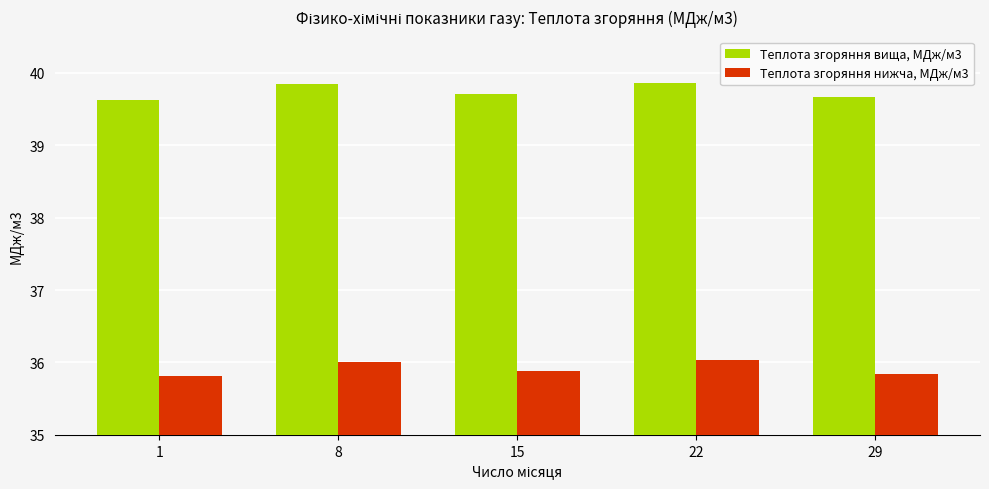

What is the smallest value displayed?

35.8